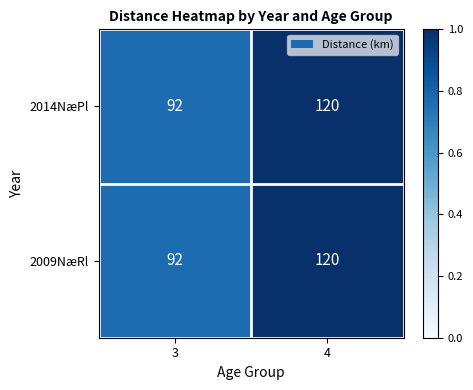

Is it true that 2009NæRl equals 92 at 3?

True